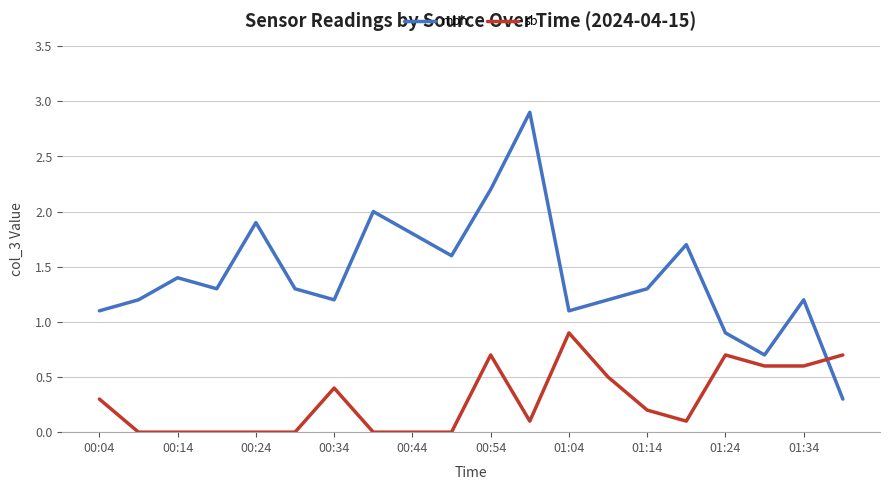

What is the difference between the maximum and minimum values in the mbh series?

2.6